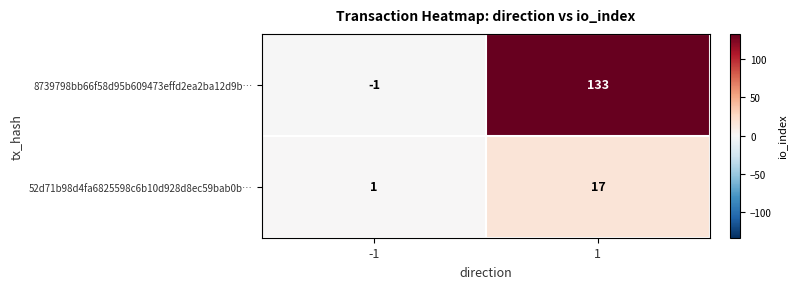

What is the spread (max minus min) of values at 1?

116